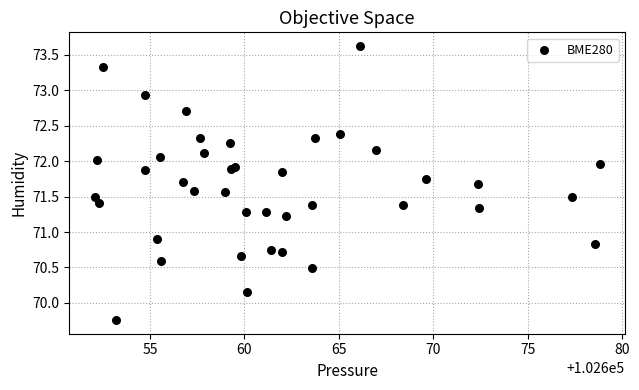

What Y value in the scatter plot is closest to 71?

70.9